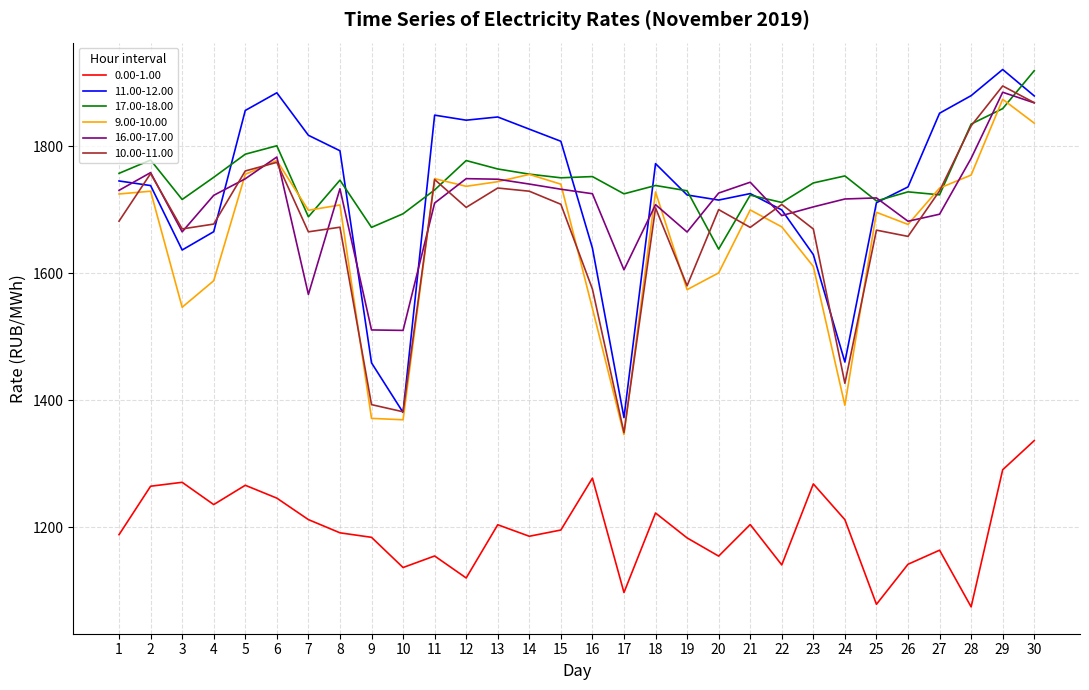

True or false: 11.00-12.00 has a value of 1851.8 at 27.

True